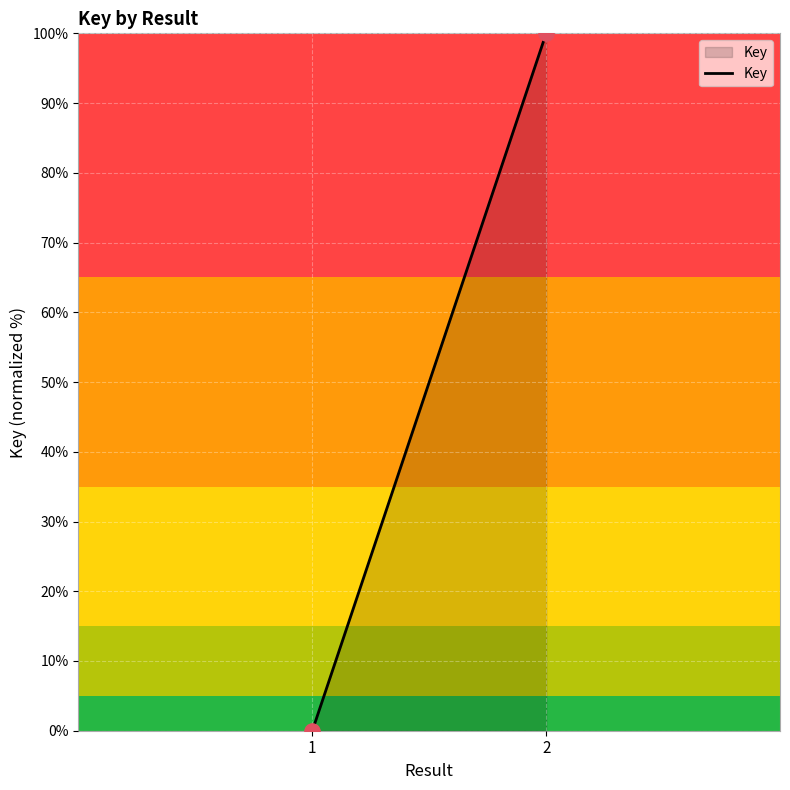

What is the average Y value?

50